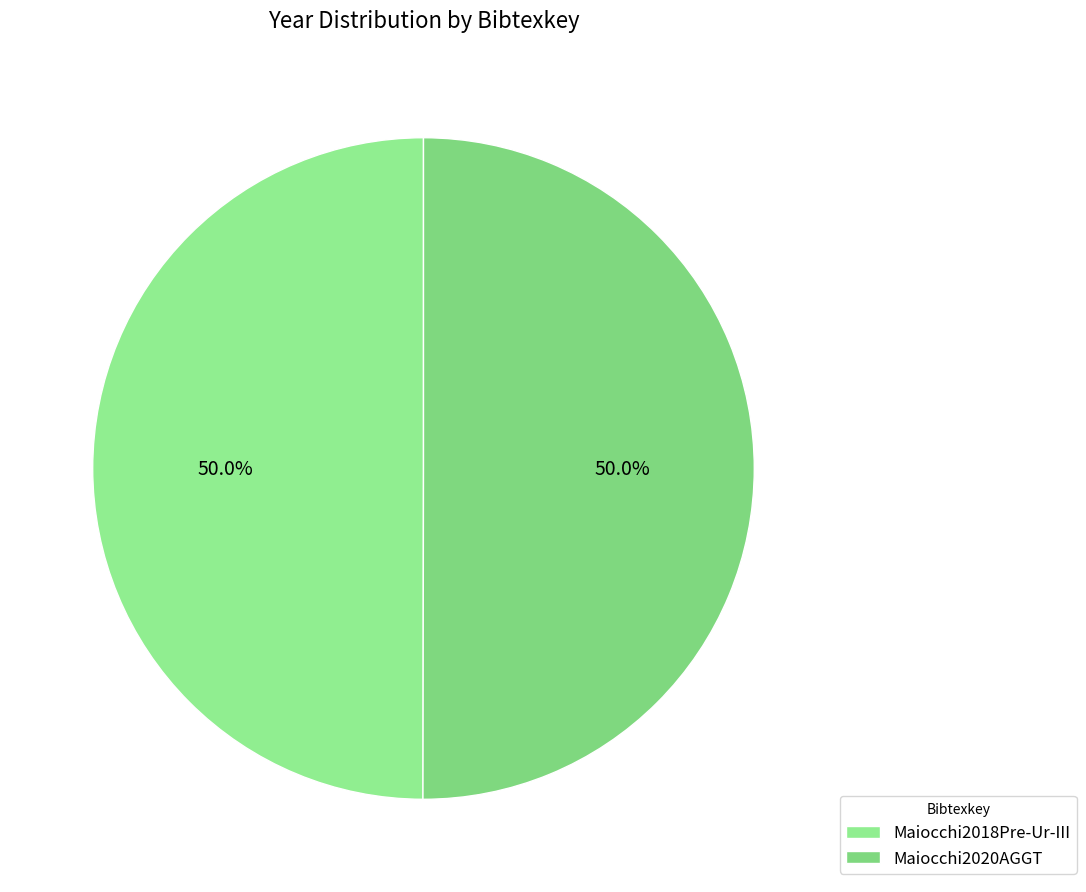

Rank the categories by value from highest to lowest.

Maiocchi2020AGGT, Maiocchi2018Pre-Ur-III